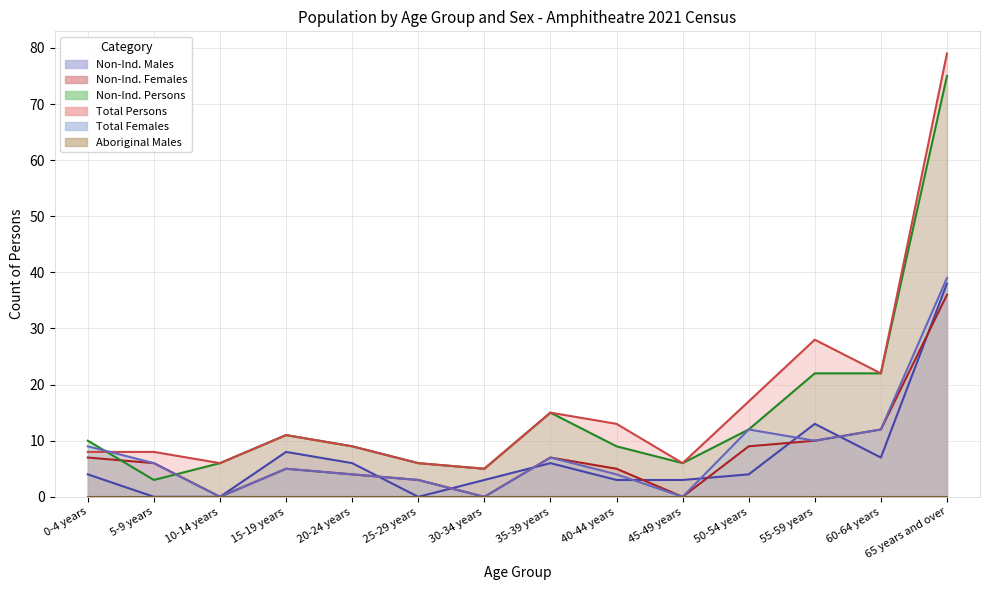

What position from the left is 60-64 years?

13